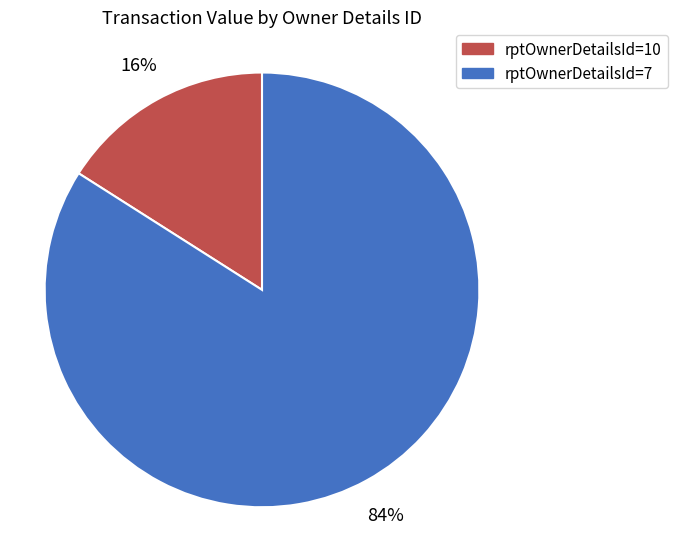

Combined, do rptOwnerDetailsId=7 and rptOwnerDetailsId=10 account for over 50%?

Yes